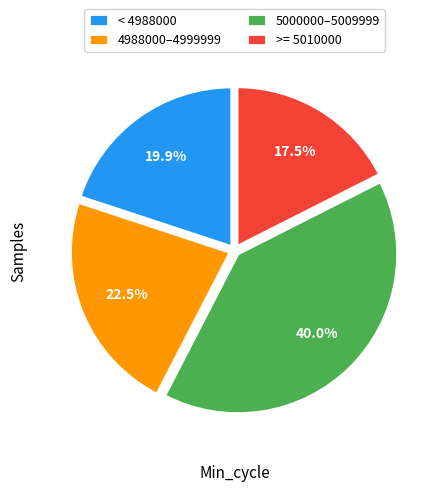

Is < 4988000 the majority of the pie?

No